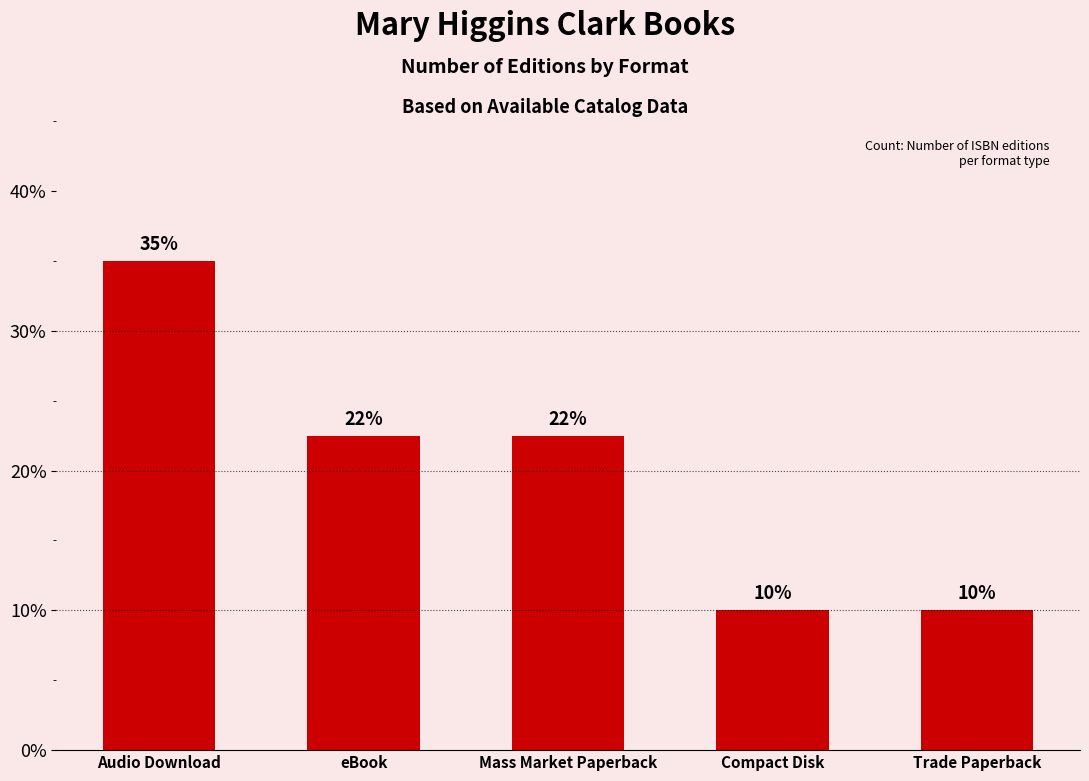

How many data points are less than 22?

2